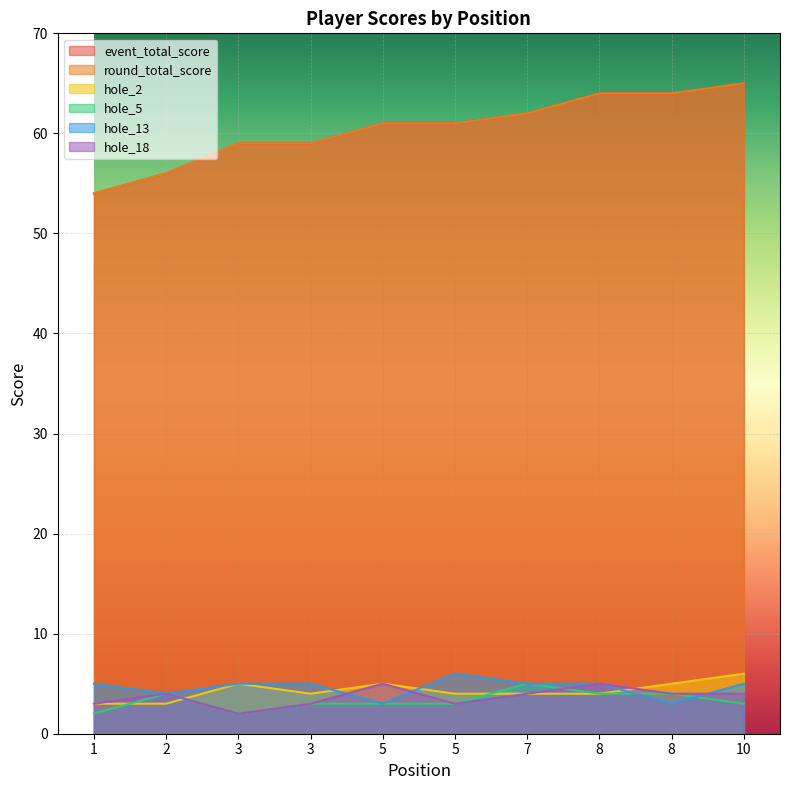

True or false: hole_2 and event_total_score intersect in this chart.

False